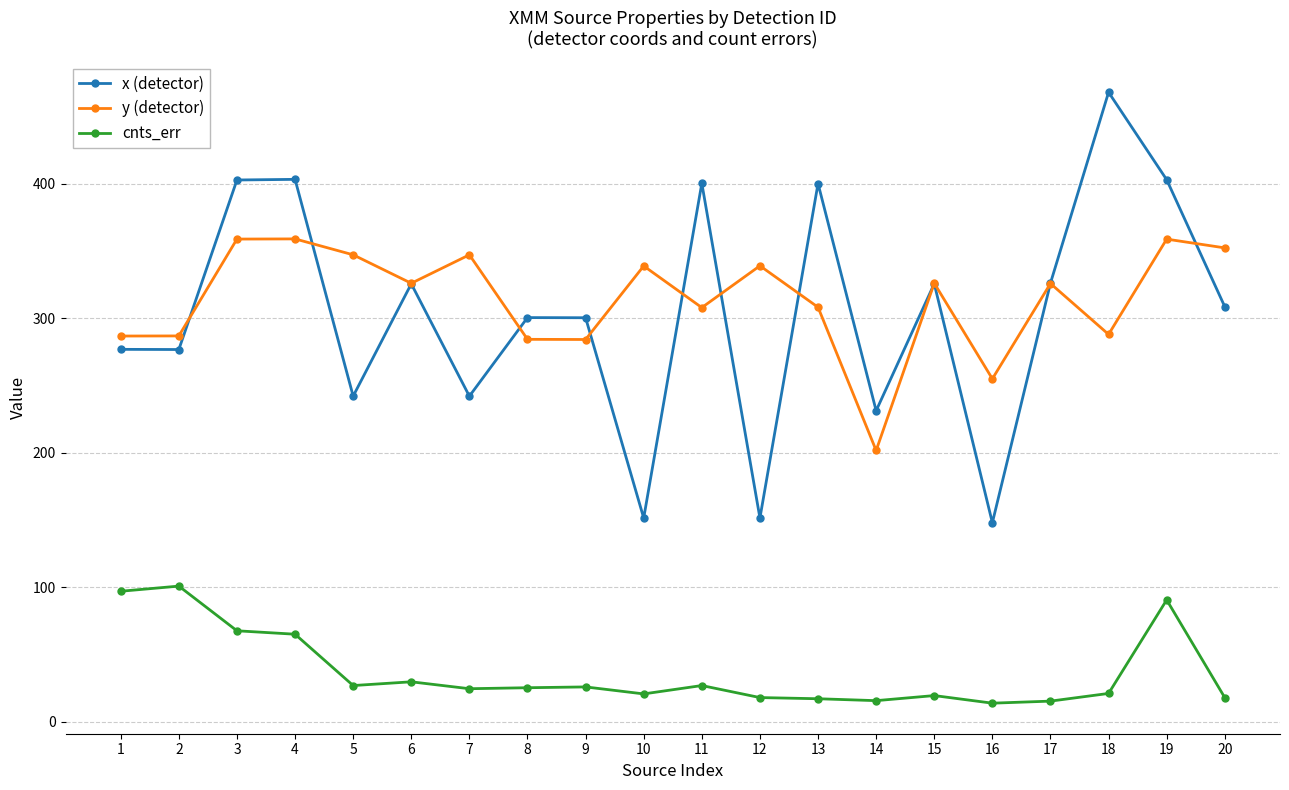

What is the difference between the maximum and minimum values in the cnts_err series?

87.0